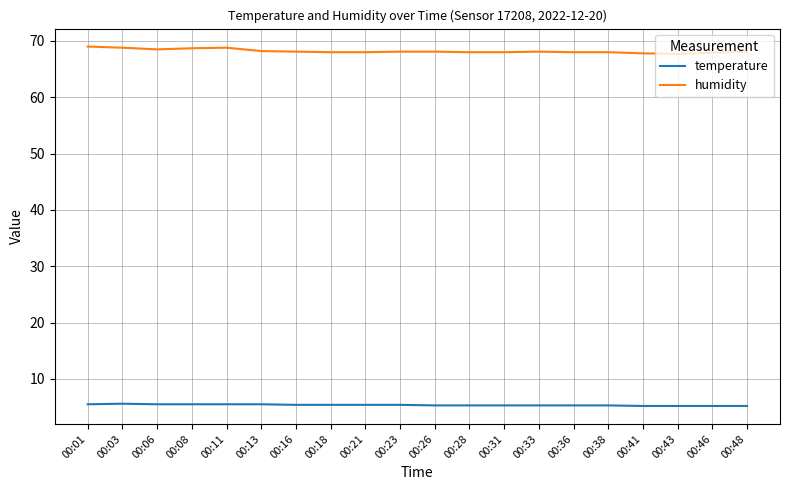

Does the chart have visible grid lines?

Yes